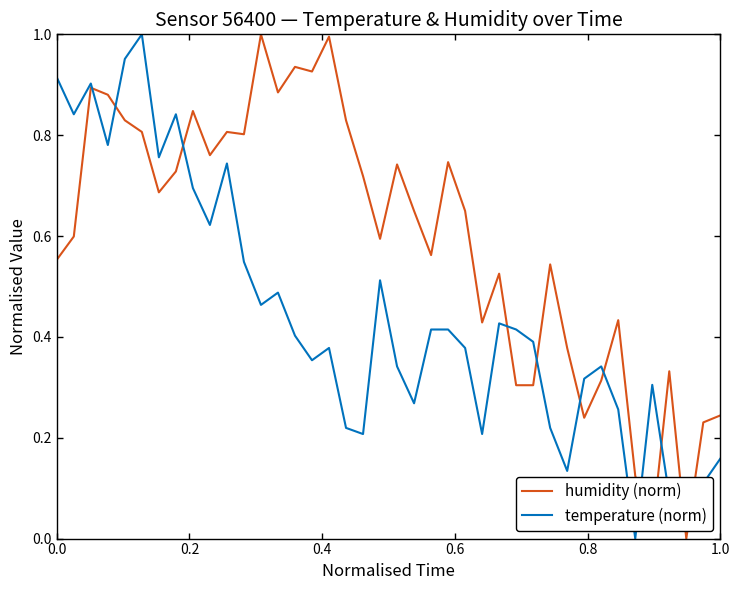

Count the number of data series in this chart.

2